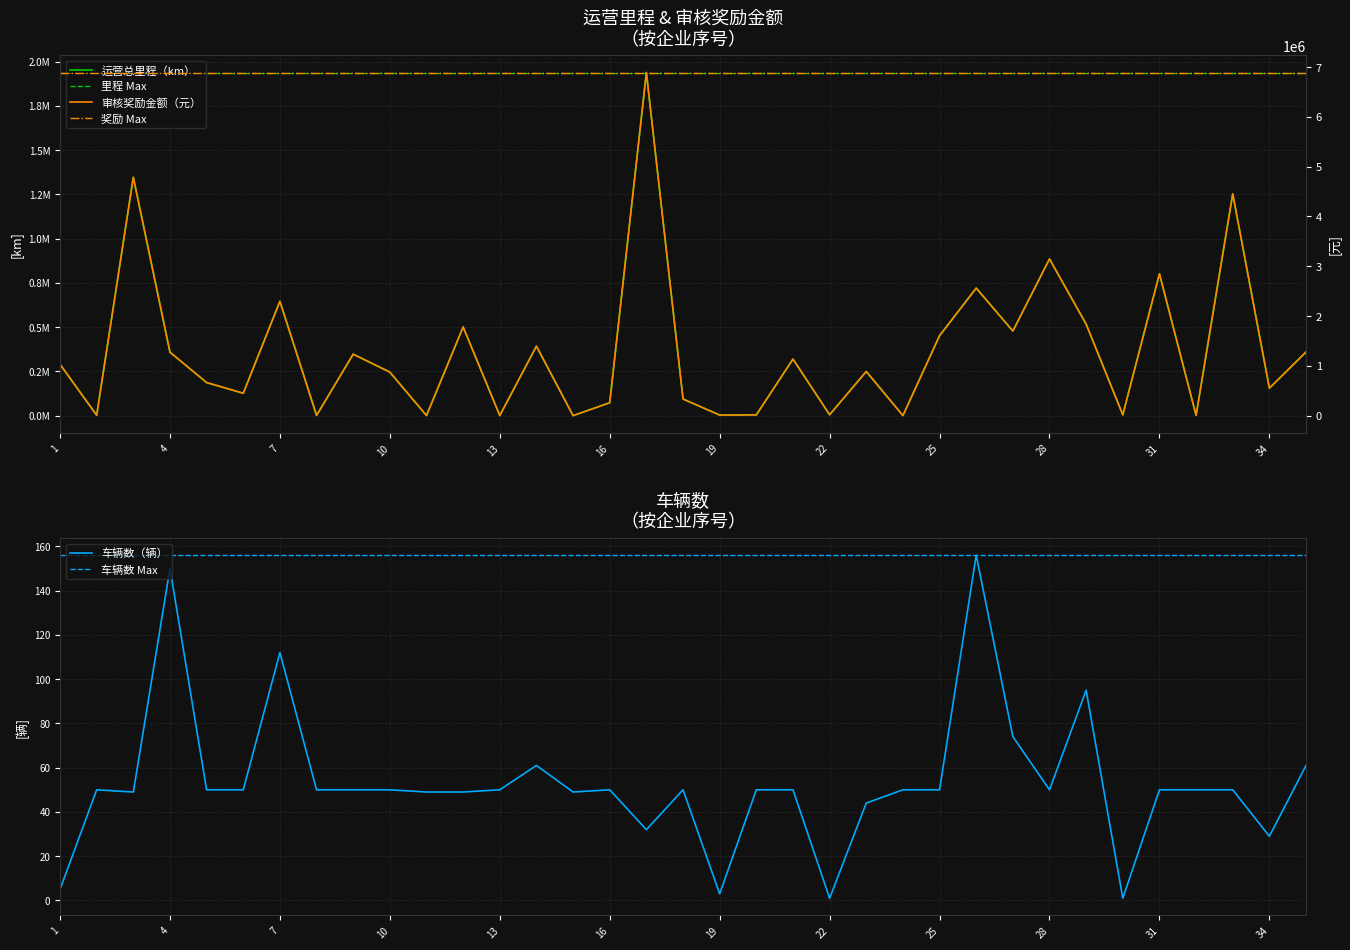

Between 23 and 32, which series saw the biggest shift?

审核奖励金额（元）